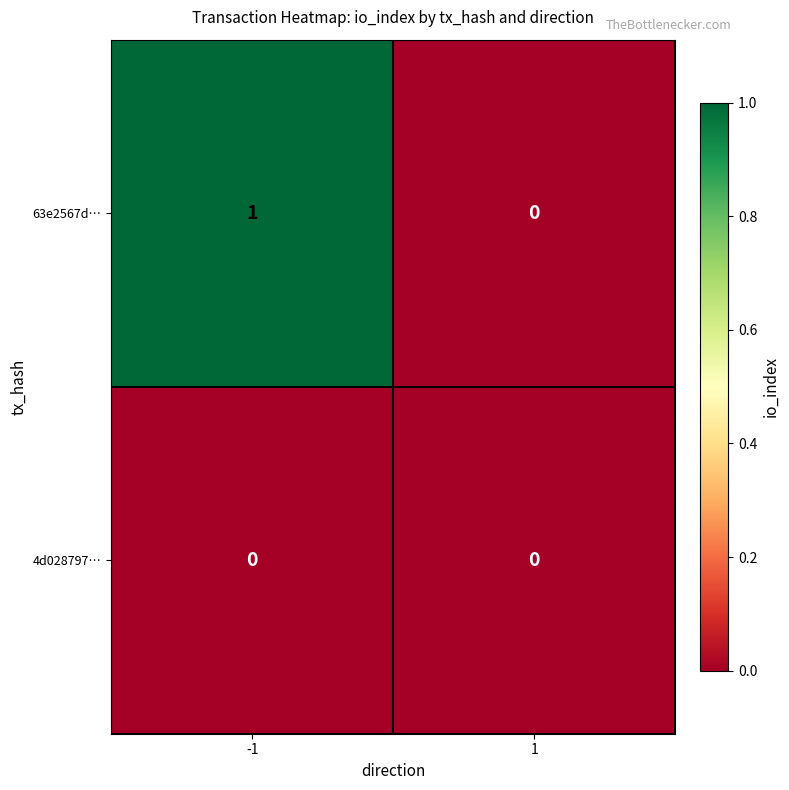

At -1, list the series in order from largest to smallest.

63e2567d…, 4d028797…